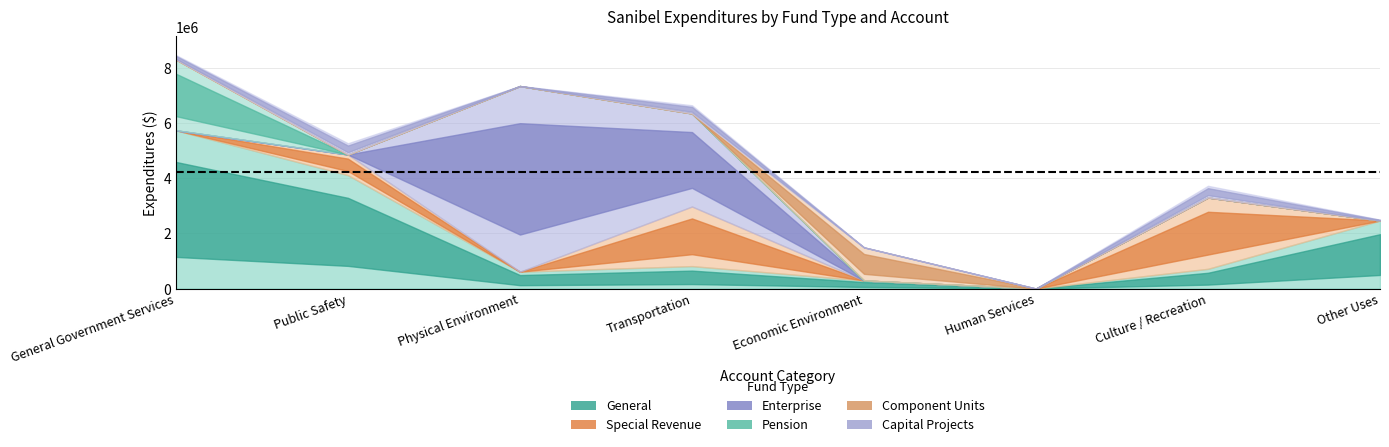

How many positive values does the General series have?

7